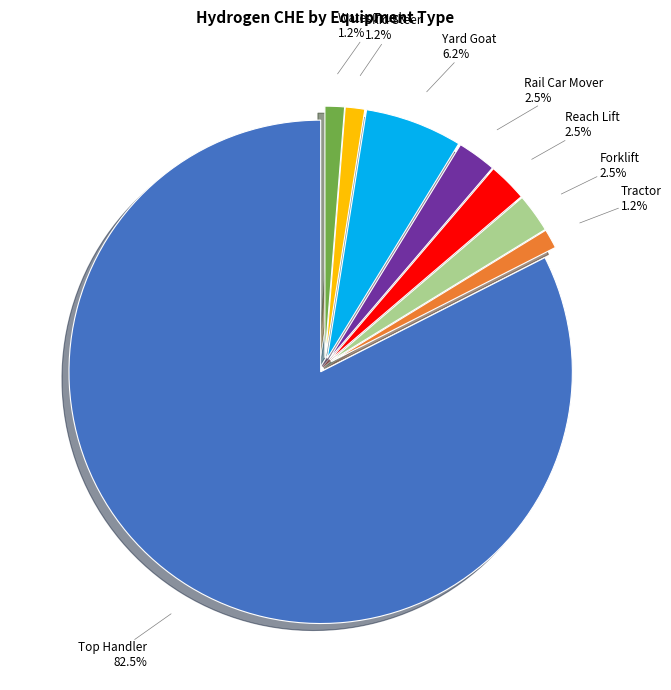

Which slice is the largest?

Top Handler